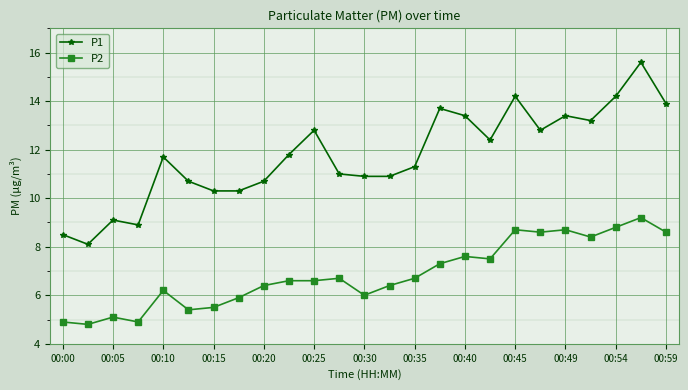

True or false: P1 and P2 intersect in this chart.

False